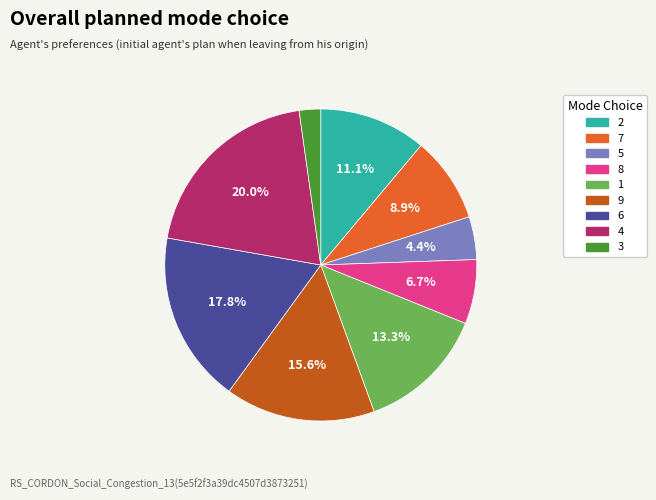

Which category has the smallest portion of the pie?

3